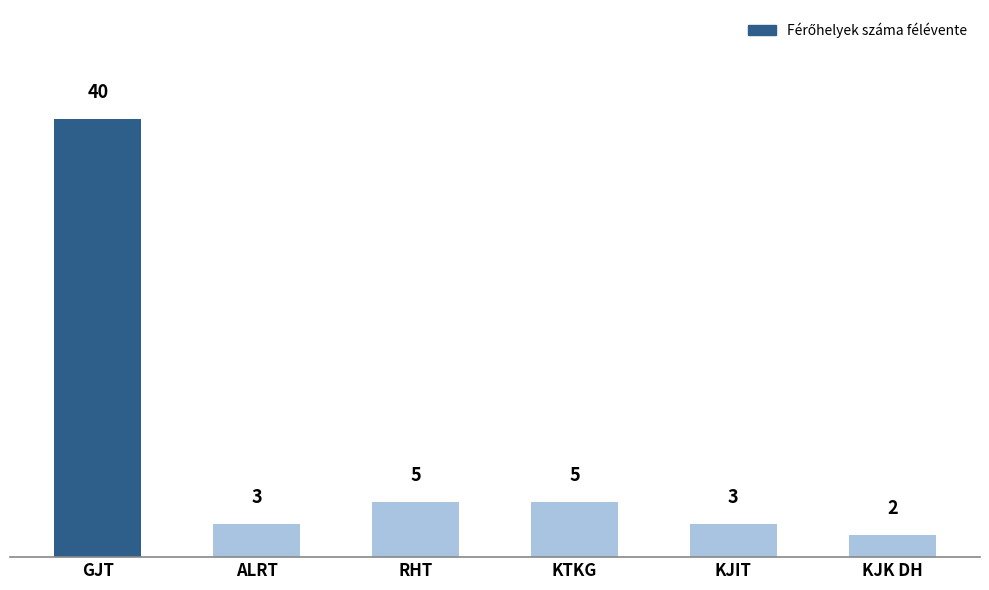

At which category does the chart reach its peak across all series?

GJT